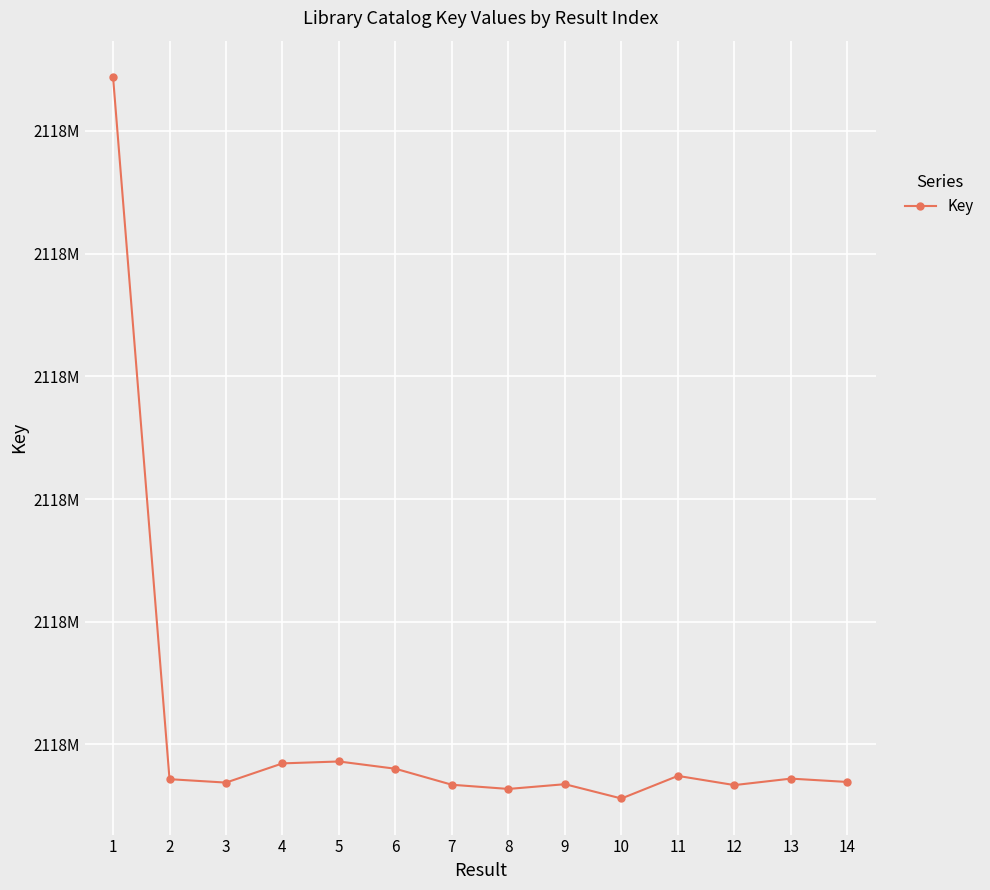

Approximately how many times larger is the value at 7 compared to 5?

1.0